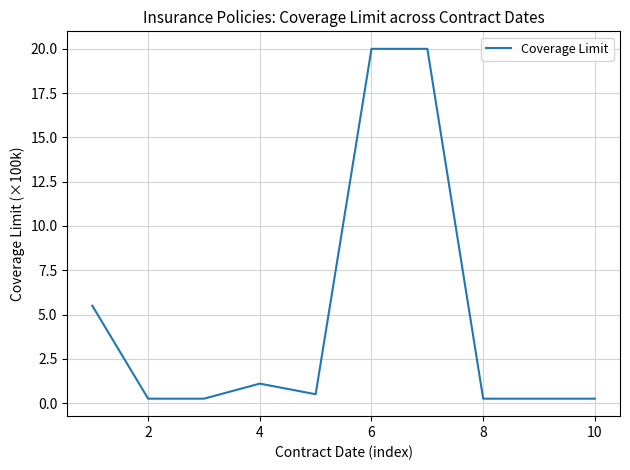

What is the maximum value shown in the chart?

20.0